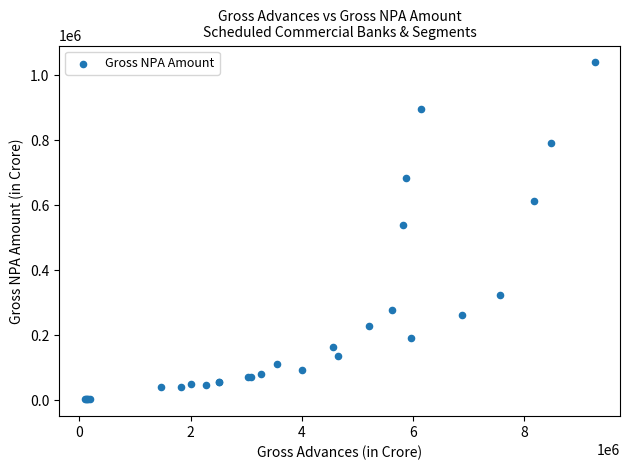

What Y value in the scatter plot is closest to 521118?

539956